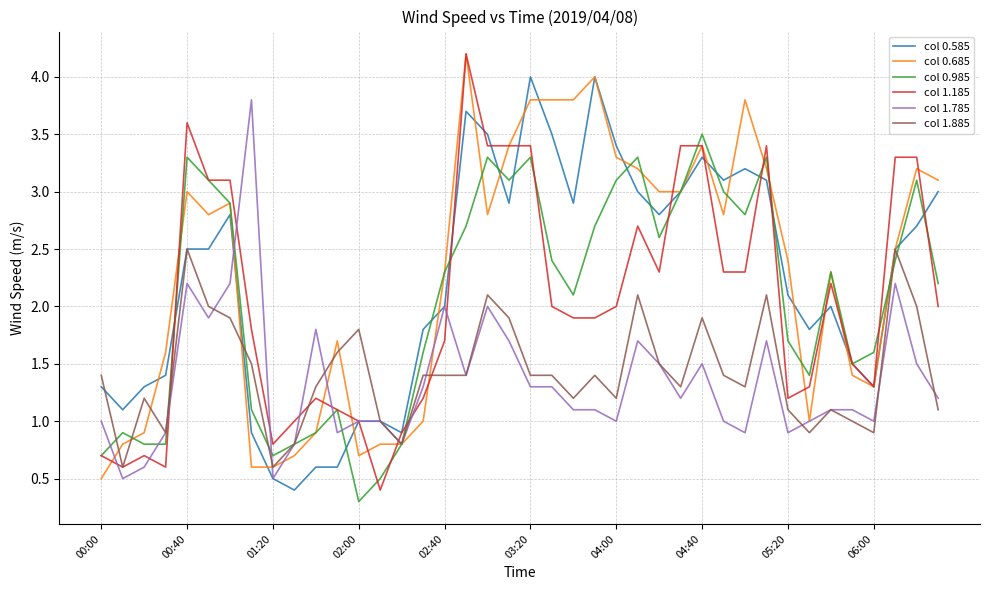

What is the minimum value for col 1.785?

0.5